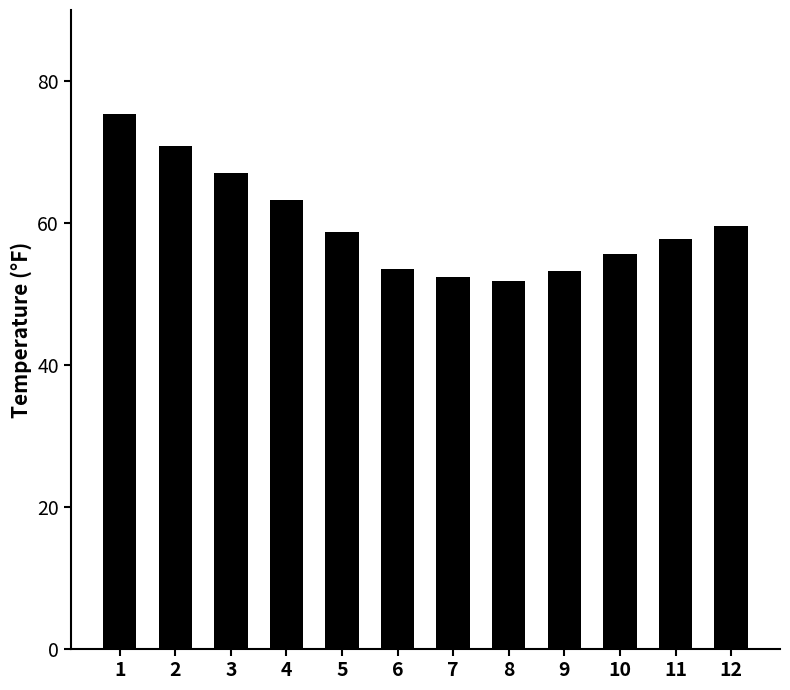

How many categories are shown in the chart?

12